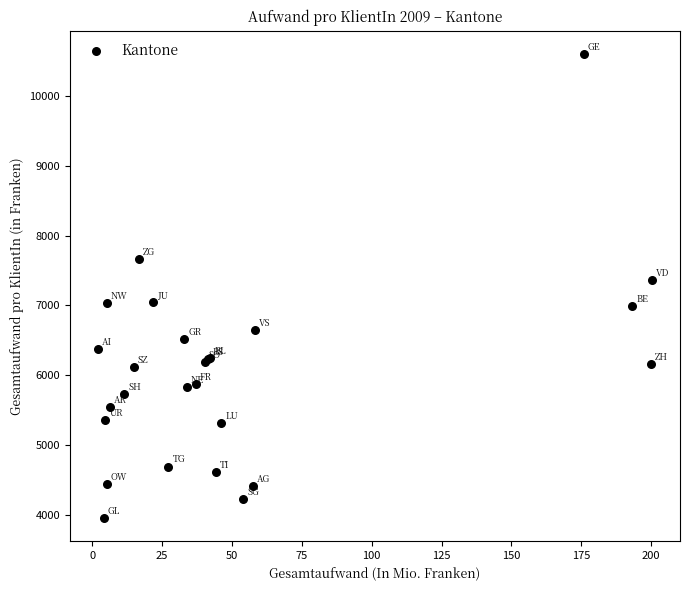

What Y value in the scatter plot is closest to 7279?

7360